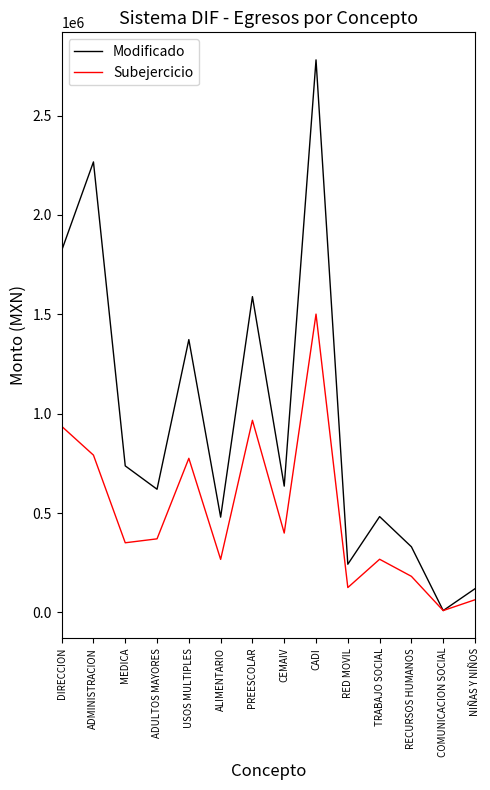

The value of Modificado at USOS MULTIPLES is 1372641.3. True or false?

True